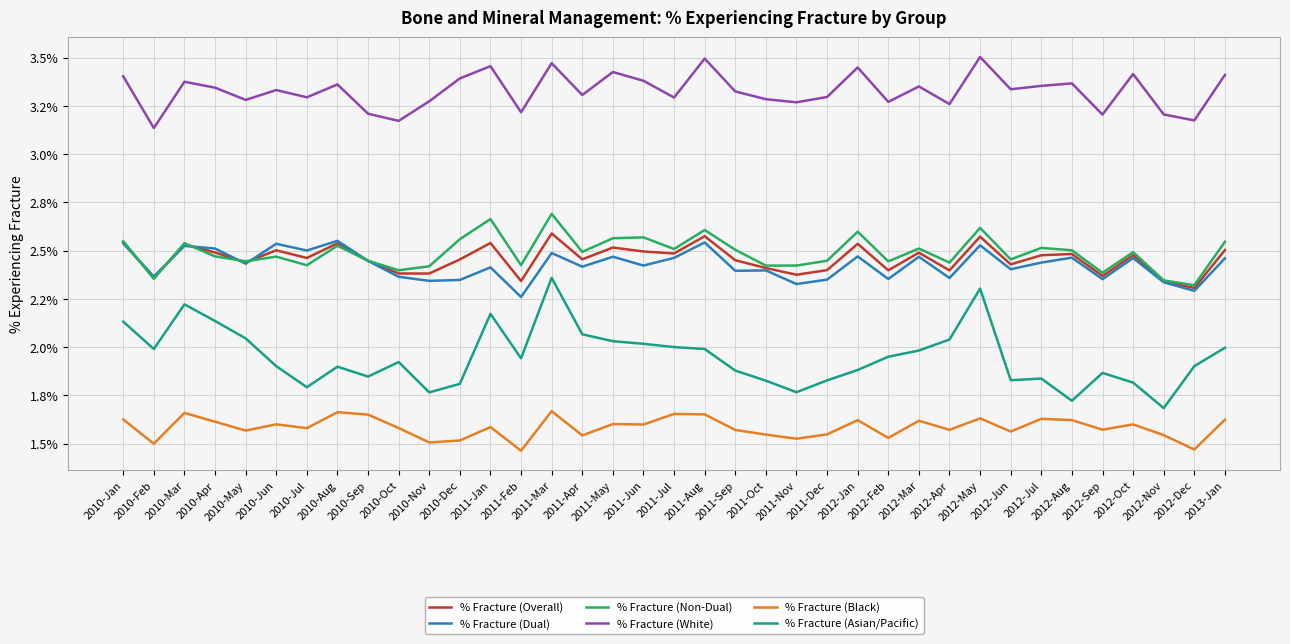

Which series changed the most between 2011-Jan and 2012-May?

% Fracture (Asian/Pacific)